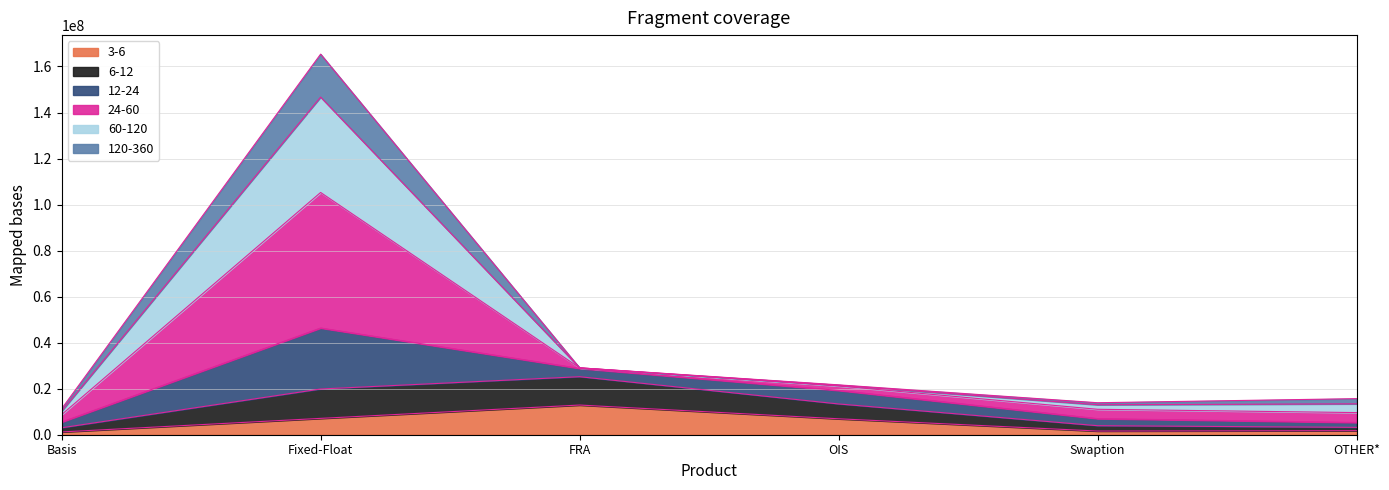

What position from the left is OIS?

4